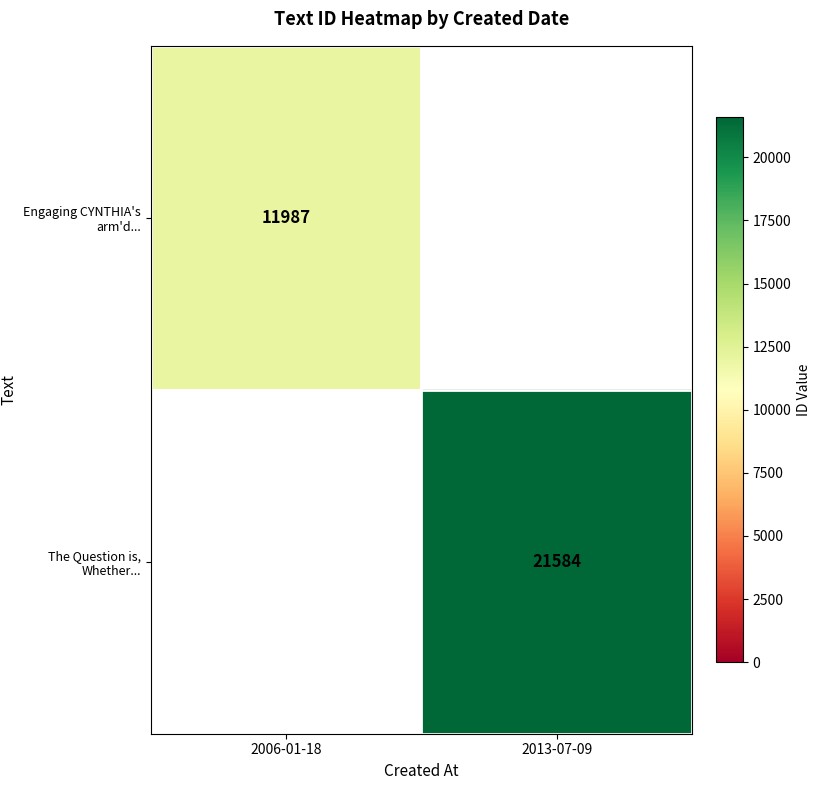

At which category does the chart reach its minimum across all series?

2006-01-18